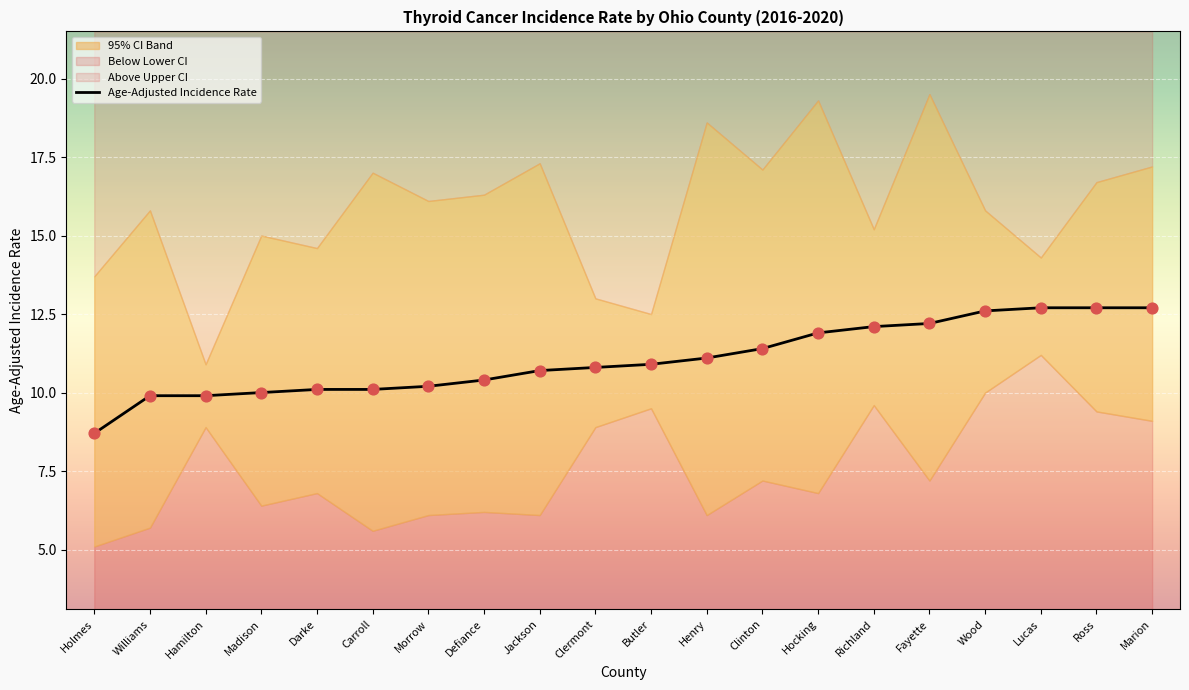

What is the ratio of the value at Hamilton to the value at Hocking?

0.8